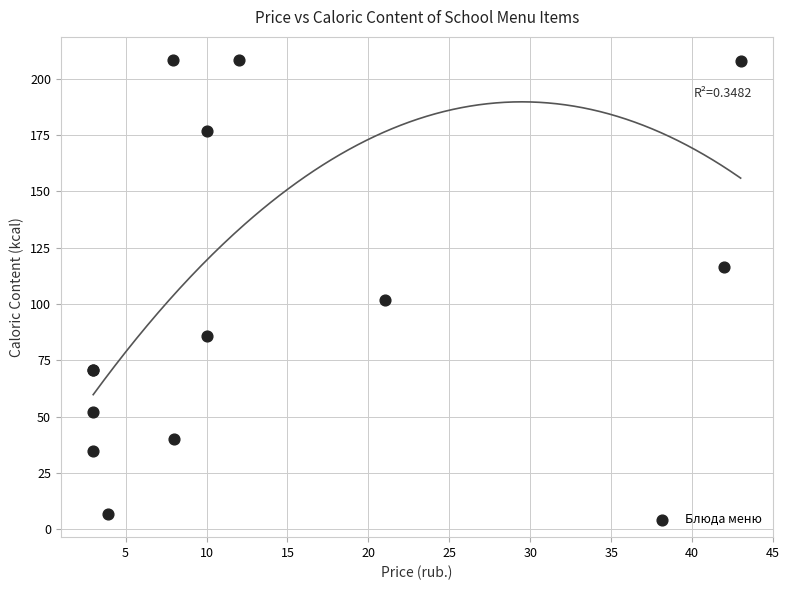

What Y value in the scatter plot is closest to 107?

102.0